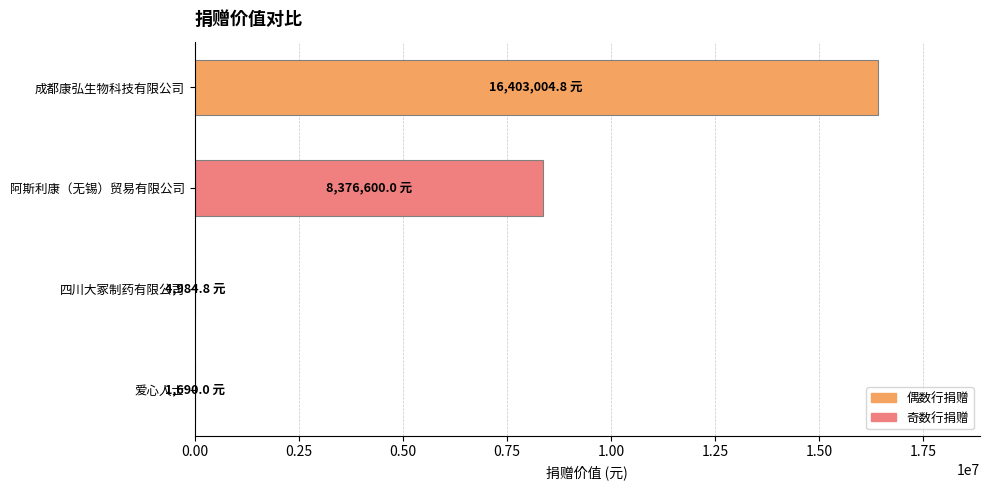

What is the sum of the values at 成都康弘生物科技有限公司 and 阿斯利康（无锡）贸易有限公司?

24779604.8